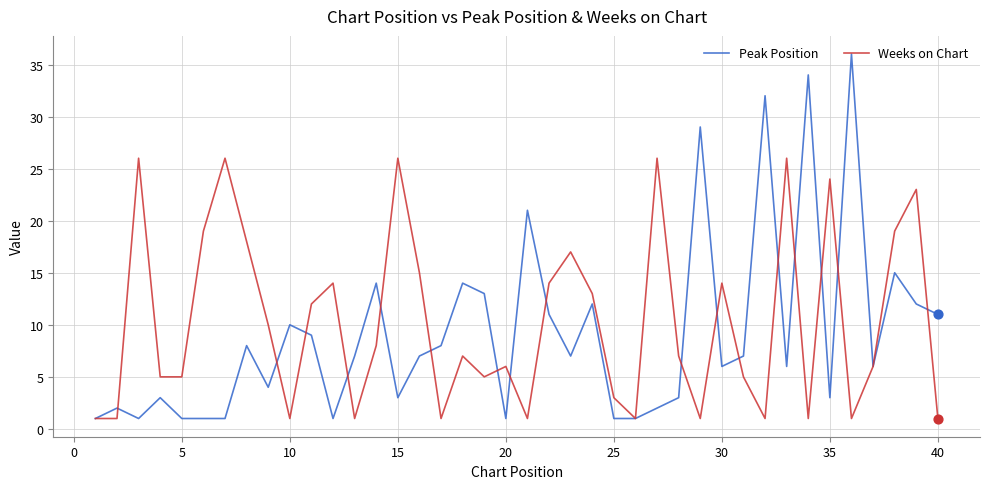

Which series has the largest range (max minus min)?

Peak Position